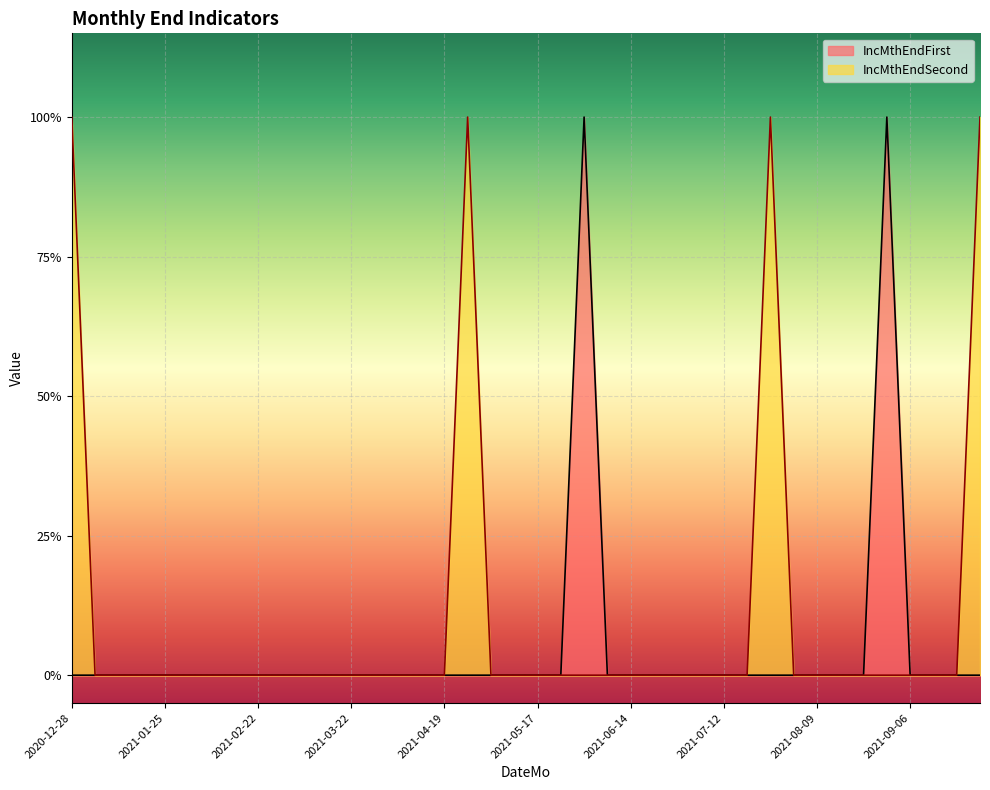

Reading right to left, transcribe all the data shown in this chart.

IncMthEndFirst: 0	0	0	0	1	0	0	0	0	0	0	0	0	0	0	0	0	1	0	0	0	0	0	0	0	0	0	0	0	0	0	0	0	0	0	0	0	0	0	0
IncMthEndSecond: 1	0	0	0	0	0	0	0	0	1	0	0	0	0	0	0	0	0	0	0	0	0	1	0	0	0	0	0	0	0	0	0	0	0	0	0	0	0	0	1